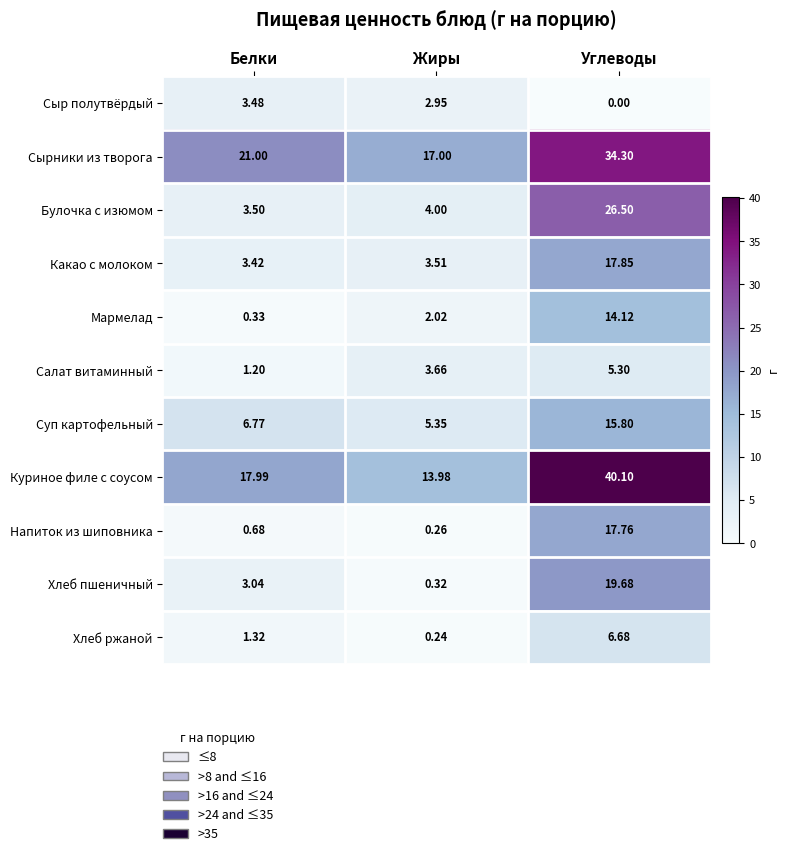

List the labels in order of Сыр полутвёрдый value, smallest first.

Углеводы, Жиры, Белки